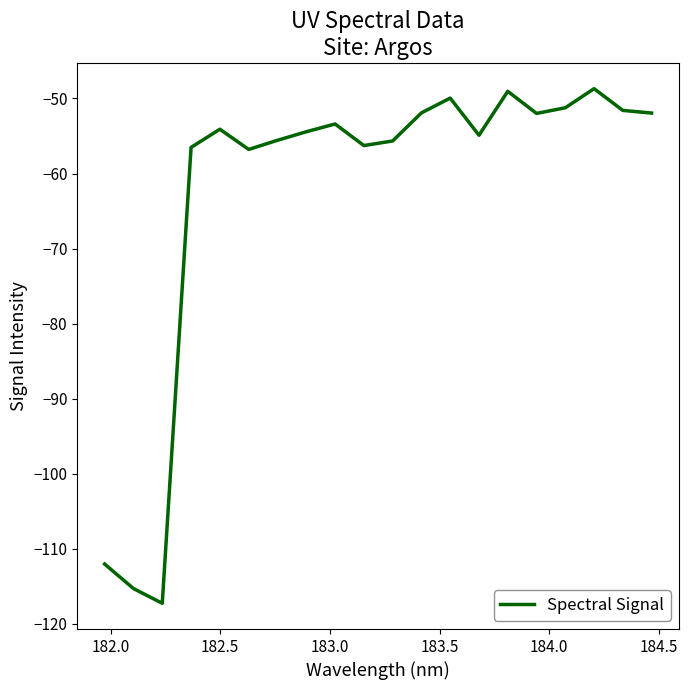

What is the difference between the second highest and second lowest values?

66.2